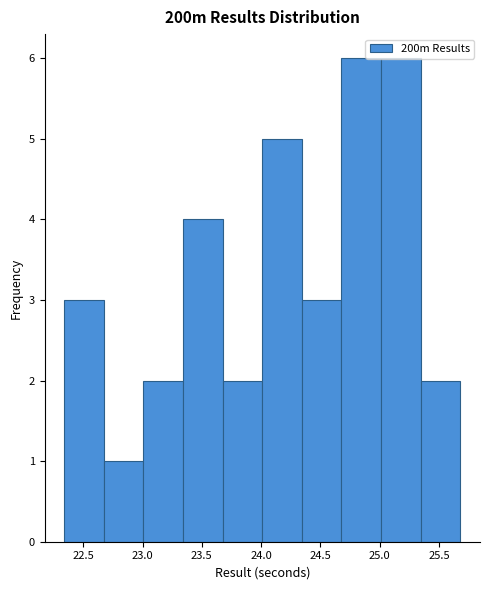

Reading left to right, list every bar in this chart as the range it spans on the x-axis followed by its height. Neither the bar edges nor the heights are printed on the chart, so give them approximately, as read against the axes.

22.35 to 22.65: 3
22.65 to 23.00: 1
23.00 to 23.35: 2
23.35 to 23.70: 4
23.70 to 24.00: 2
24.00 to 24.35: 5
24.35 to 24.70: 3
24.70 to 25.00: 6
25.00 to 25.35: 6
25.35 to 25.70: 2